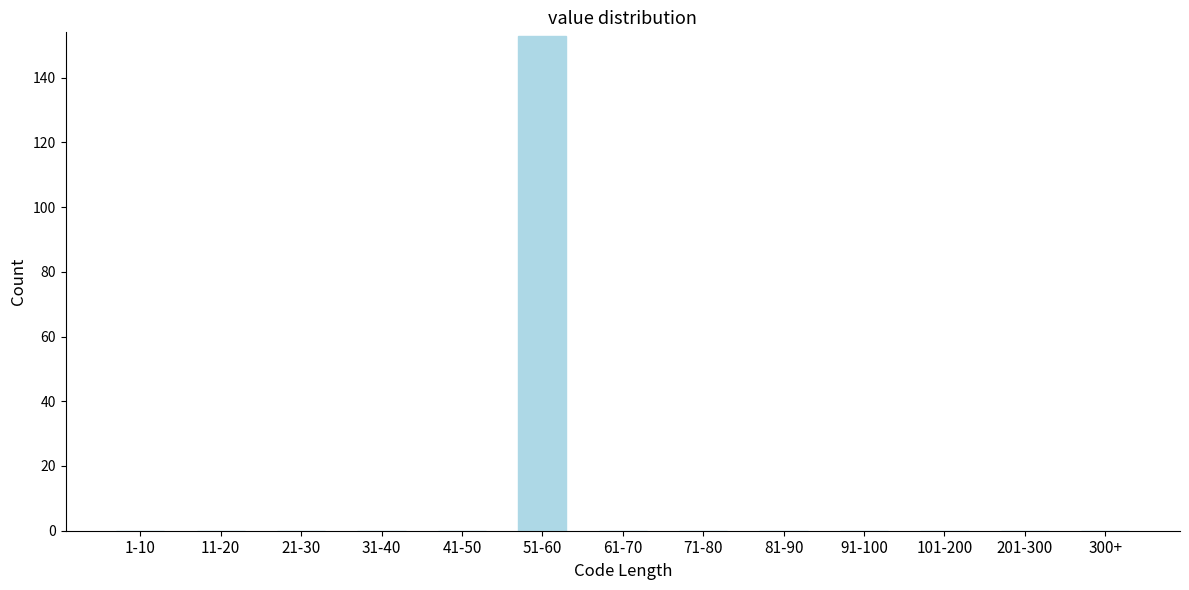

Reading left to right, what are all the values shown in this chart?

1-10=0	11-20=0	21-30=0	31-40=0	41-50=0	51-60=153	61-70=0	71-80=0	81-90=0	91-100=0	101-200=0	201-300=0	300+=0